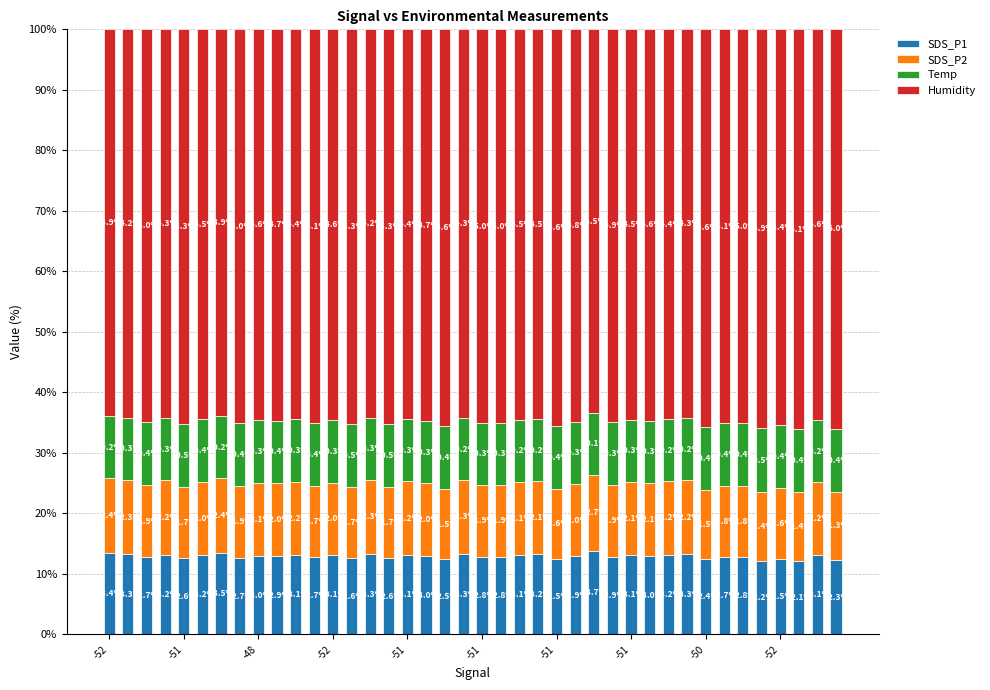

What is the minimum value for SDS_P1?

12.1